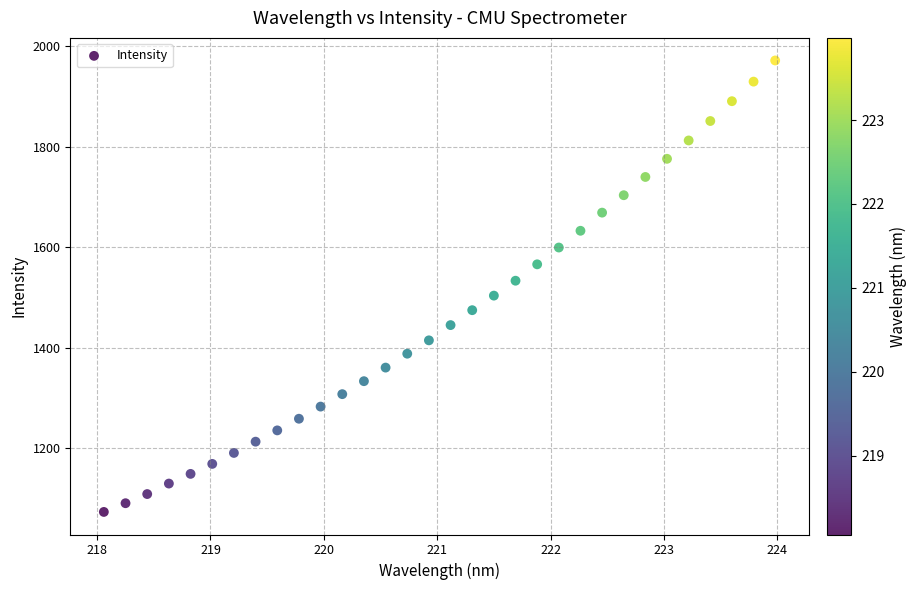

What is the range of X values (max minus min)?

5.9